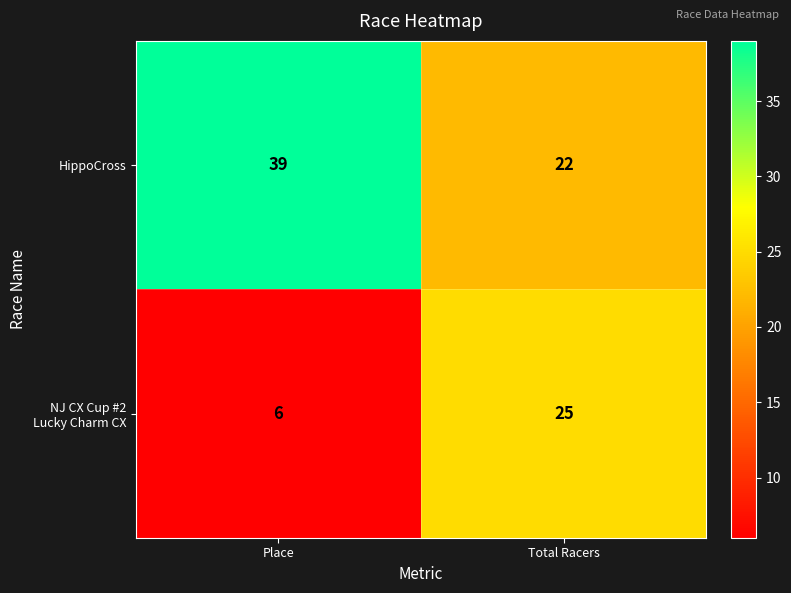

At which label is HippoCross closest to 30?

Total Racers